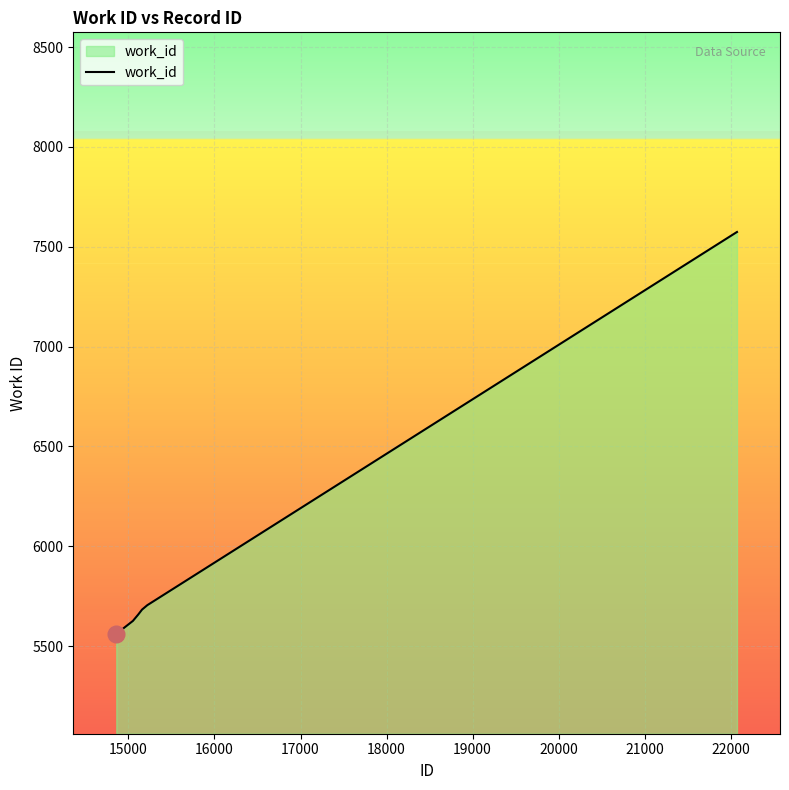

What is the difference between the maximum and minimum values?

2013